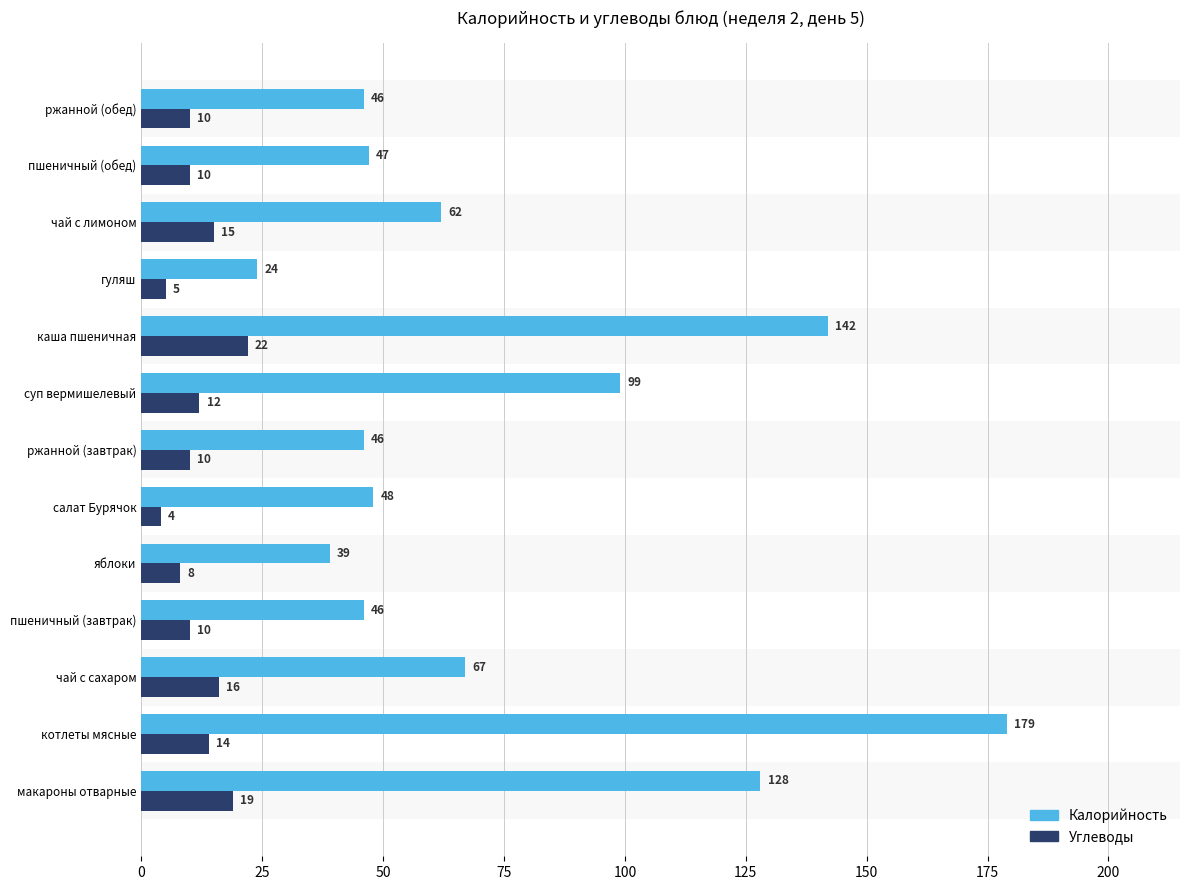

Rank the series by their maximum value, from lowest to highest.

Углеводы, Калорийность